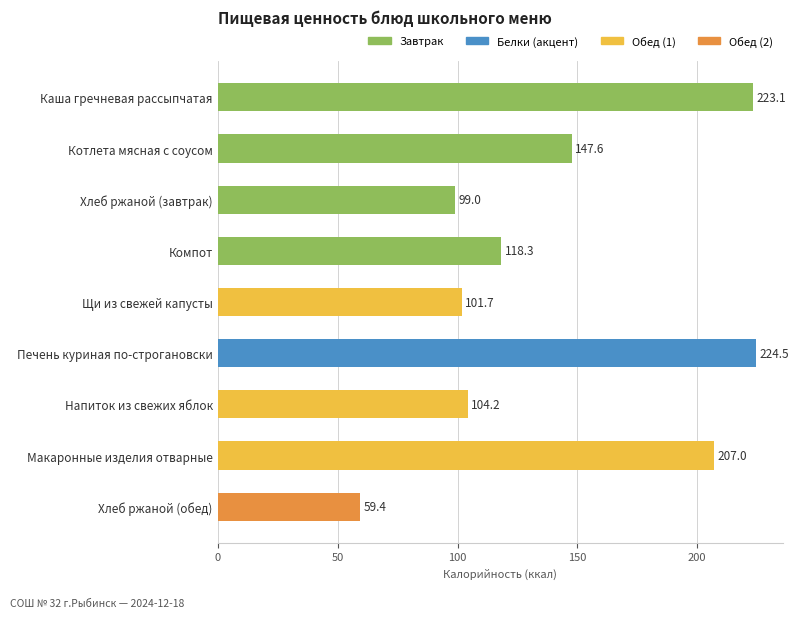

At which label is the value closest to 141?

Котлета мясная с соусом